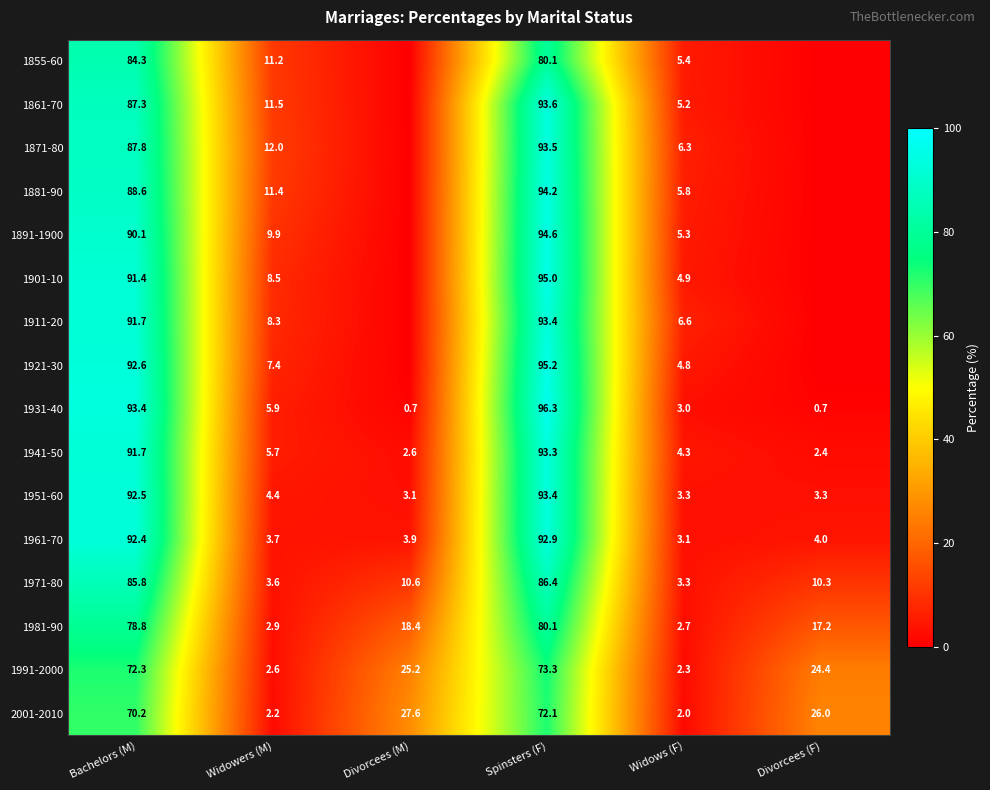

What is the total value across all series at Widowers (M)?

111.2